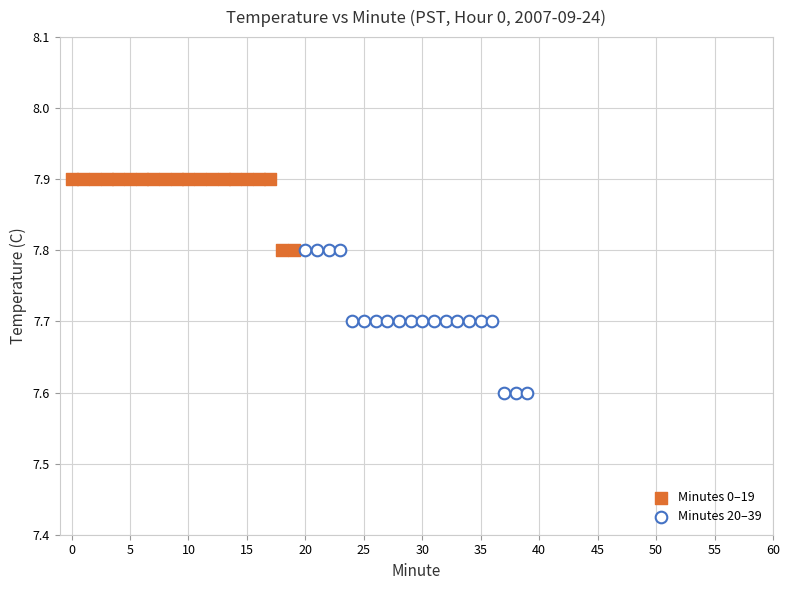

Which series has the widest spread of Y values?

Minutes 20–39